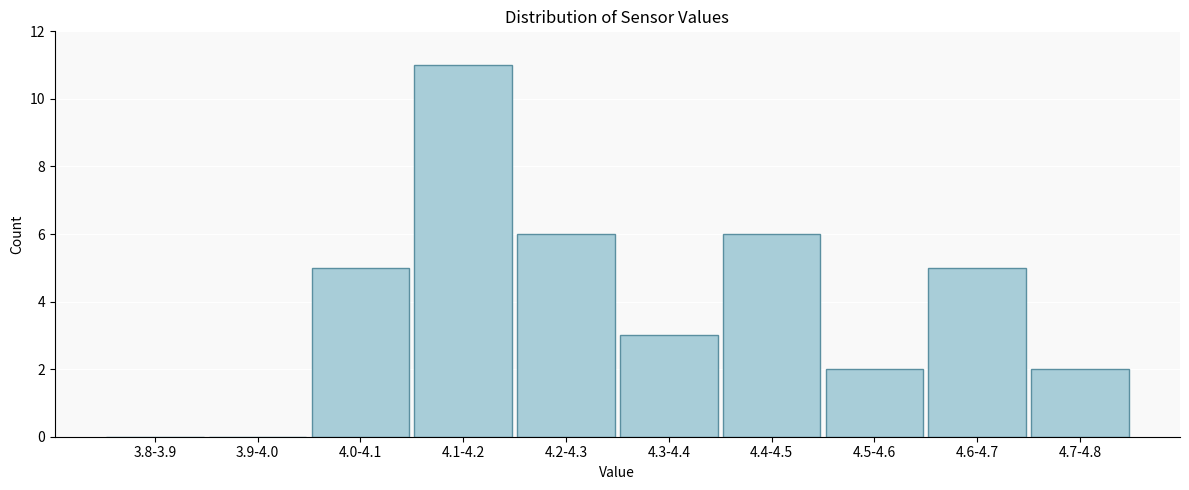

Reading right to left, list all the values displayed in this chart.

4.7-4.8=2	4.6-4.7=5	4.5-4.6=2	4.4-4.5=6	4.3-4.4=3	4.2-4.3=6	4.1-4.2=11	4.0-4.1=5	3.9-4.0=0	3.8-3.9=0